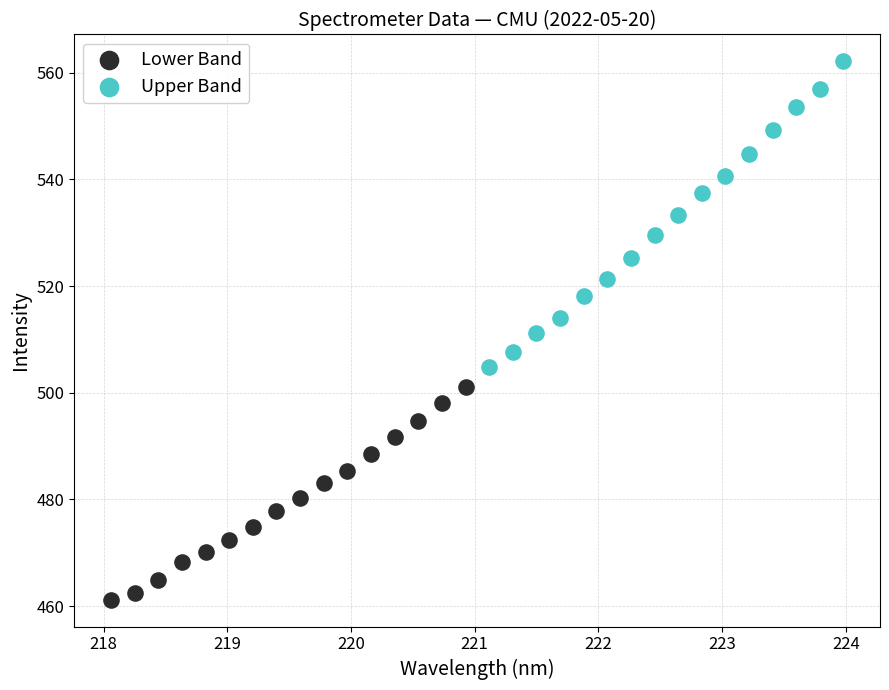

Which series reaches the minimum Y coordinate?

Lower Band